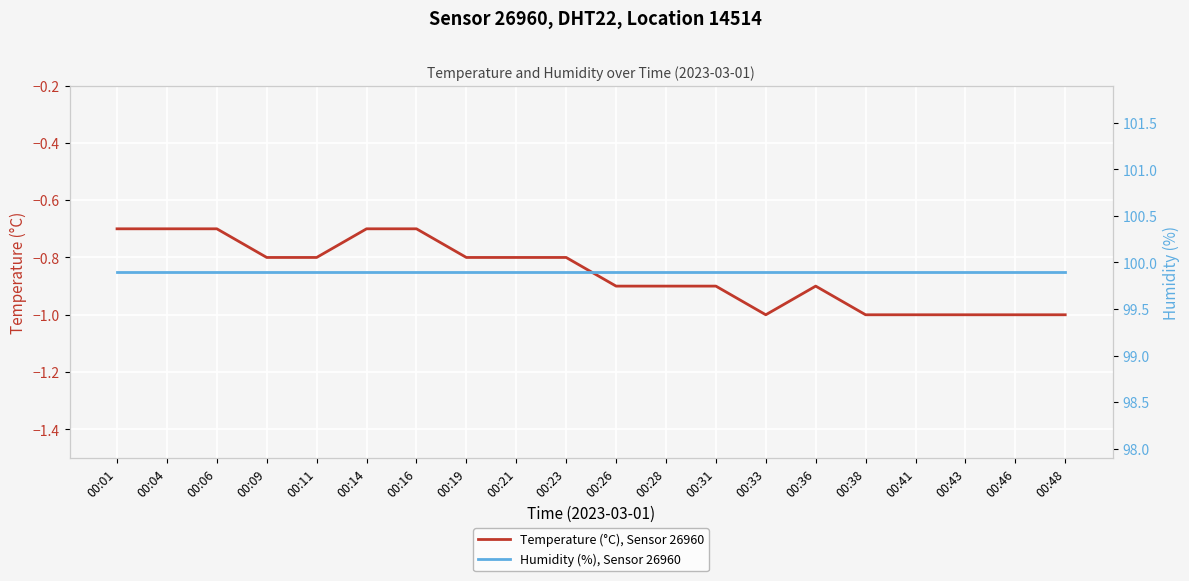

True or false: Humidity (%), Sensor 26960 and Temperature (°C), Sensor 26960 cross at least once.

False